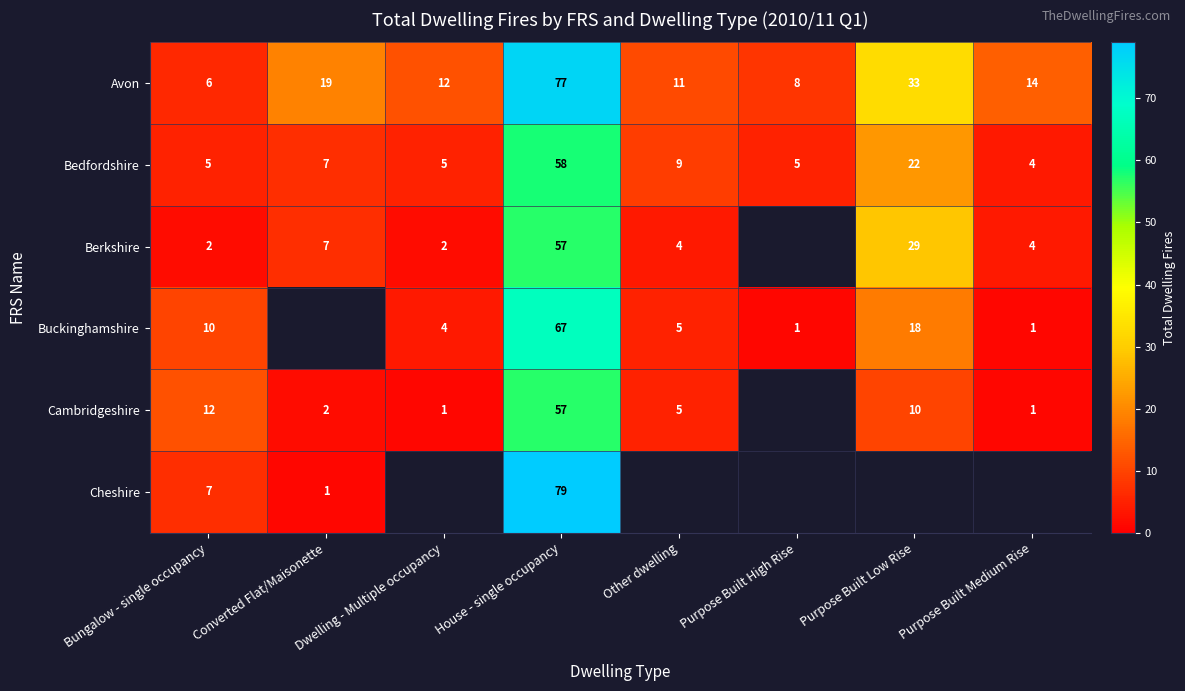

At which label does Bedfordshire reach its peak?

House - single occupancy